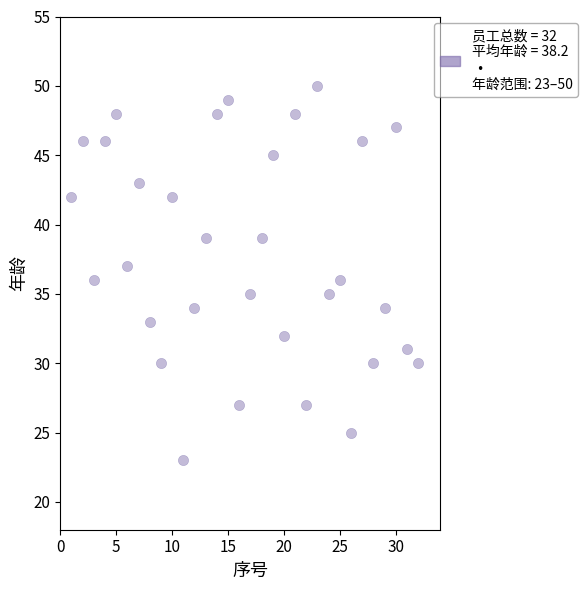

What is the range of X values (max minus min)?

31